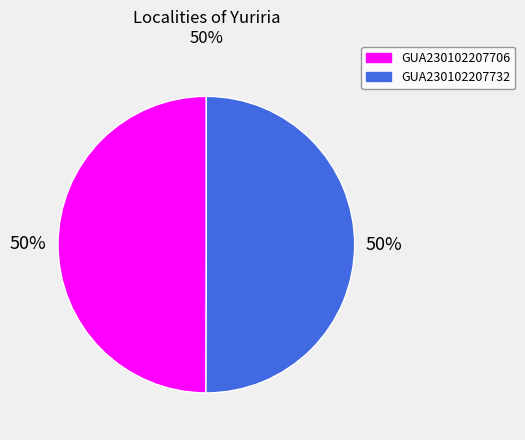

What percentage is the GUA230102207706 slice, to the nearest percent?

50%